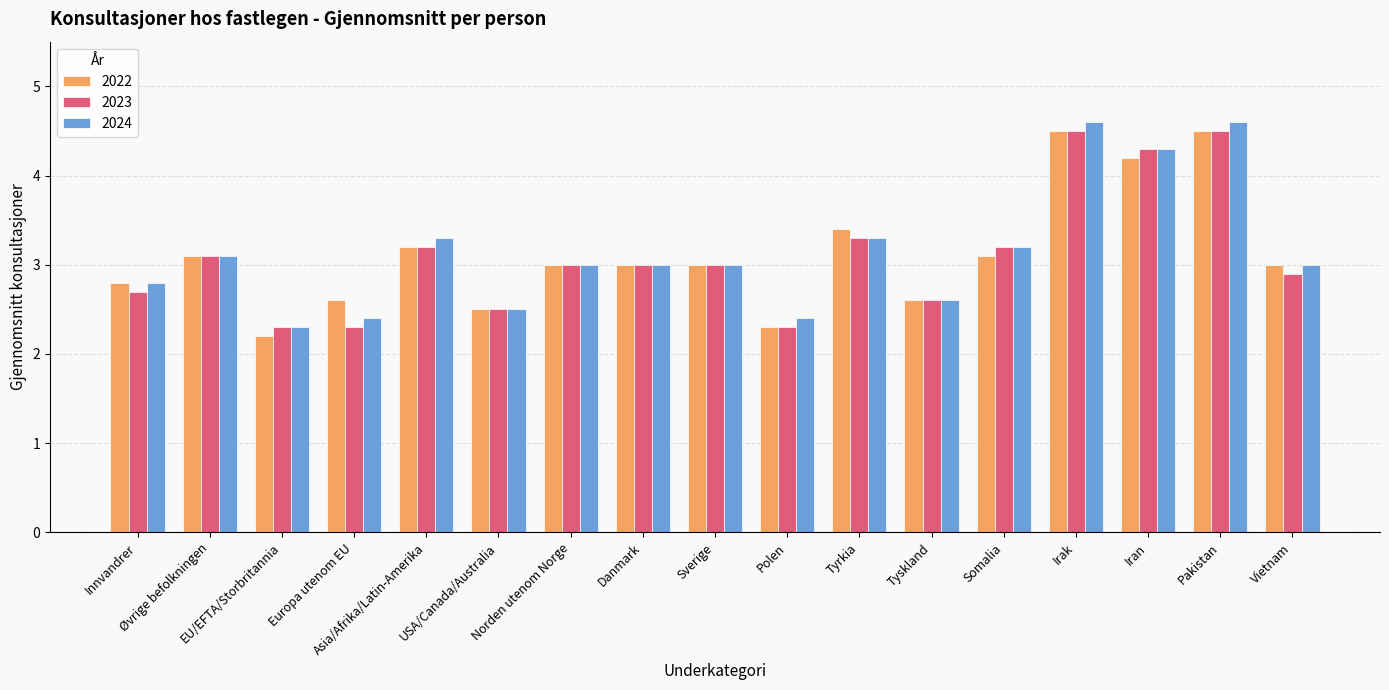

What is the sum of all 2022 values?

53.0